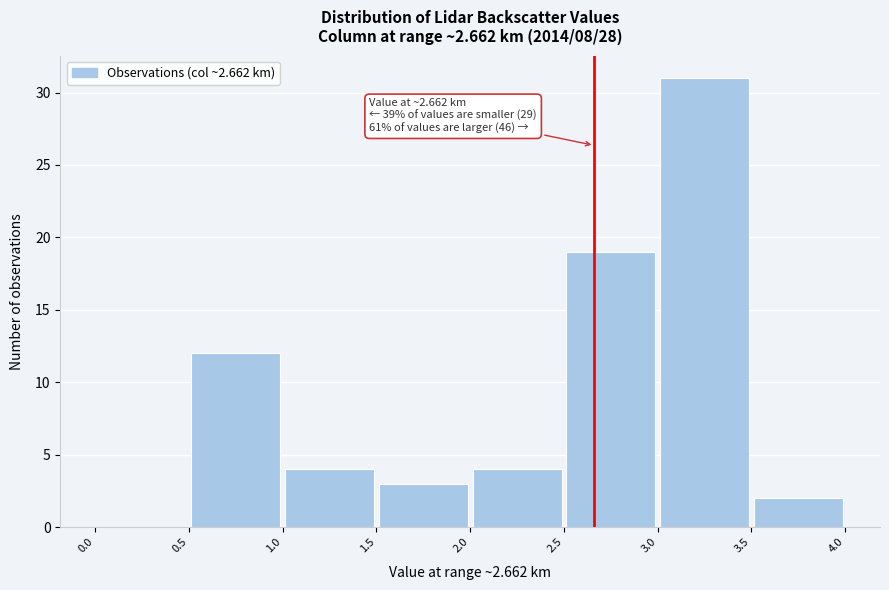

Which range on the x-axis has the tallest bar?

3.0 to 3.5